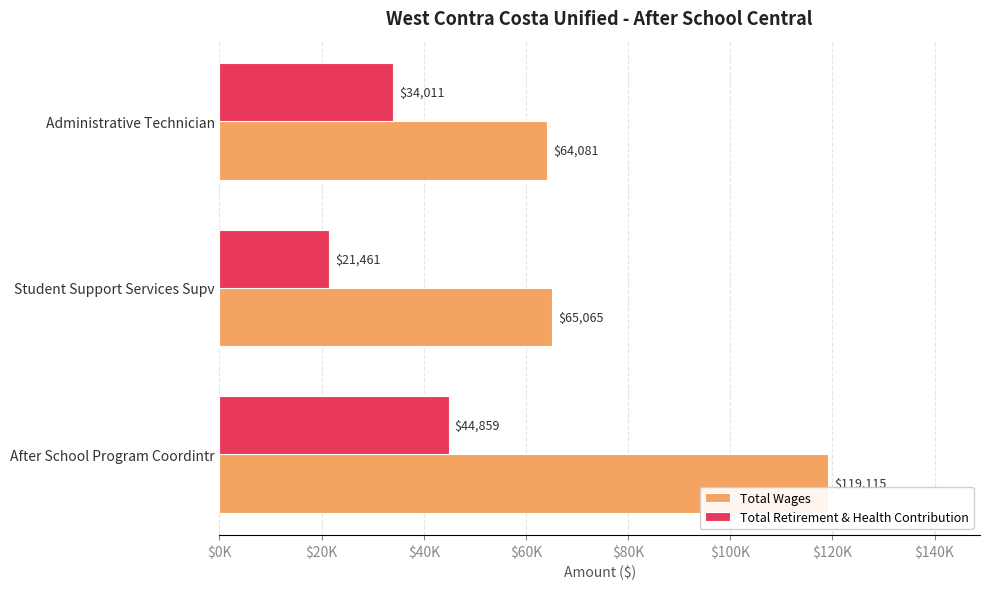

Which category has the lowest value in the Total Wages series?

Administrative Technician